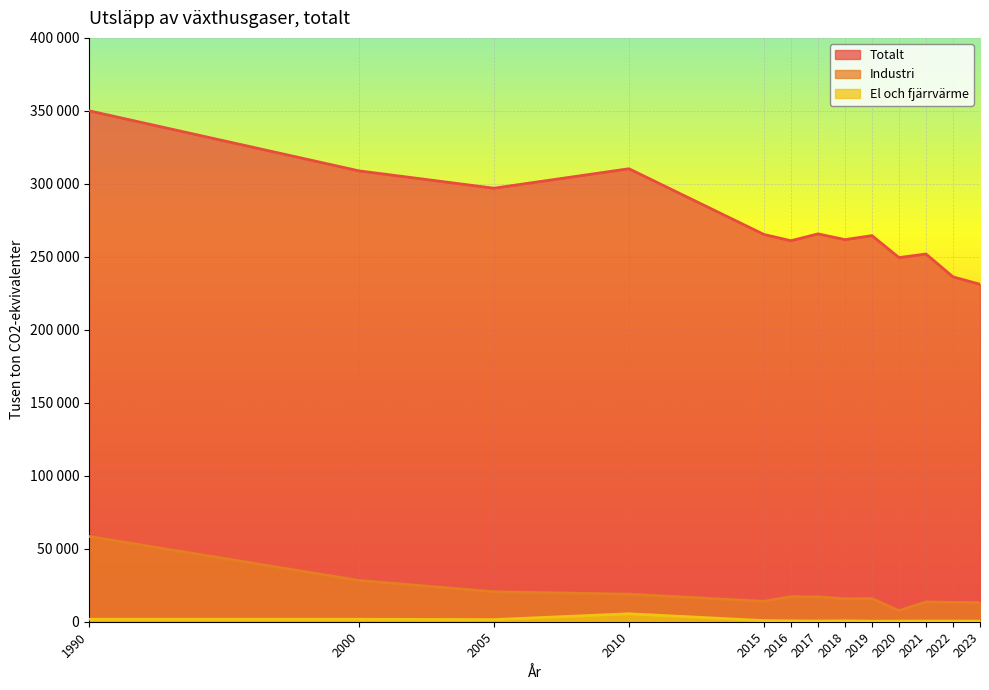

Which category has the lowest value in the Totalt series?

2023